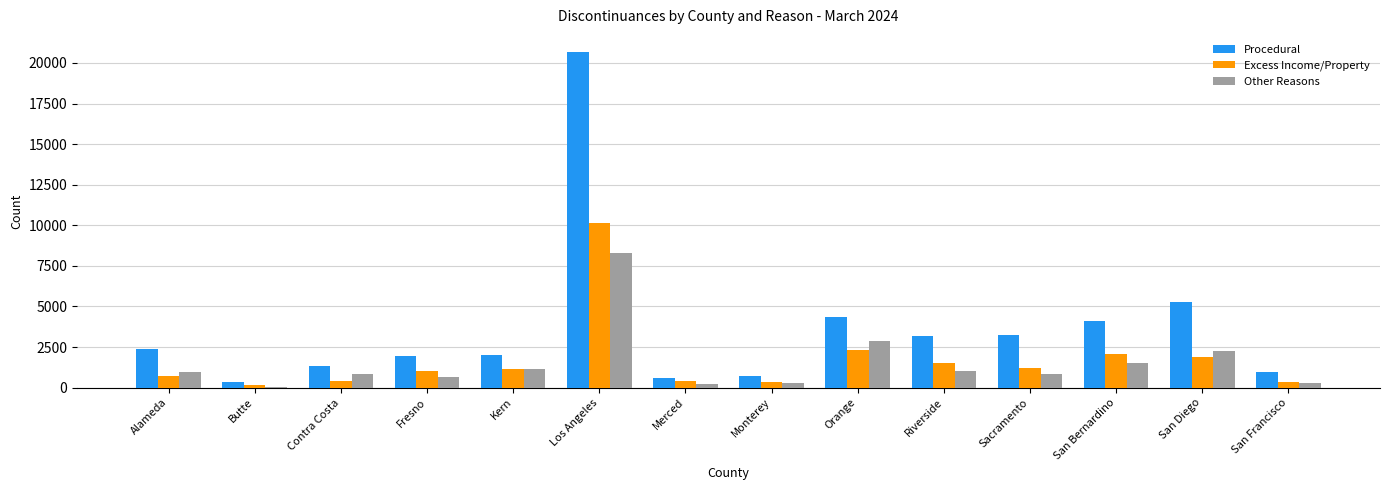

What is the maximum value shown in the chart?

20693